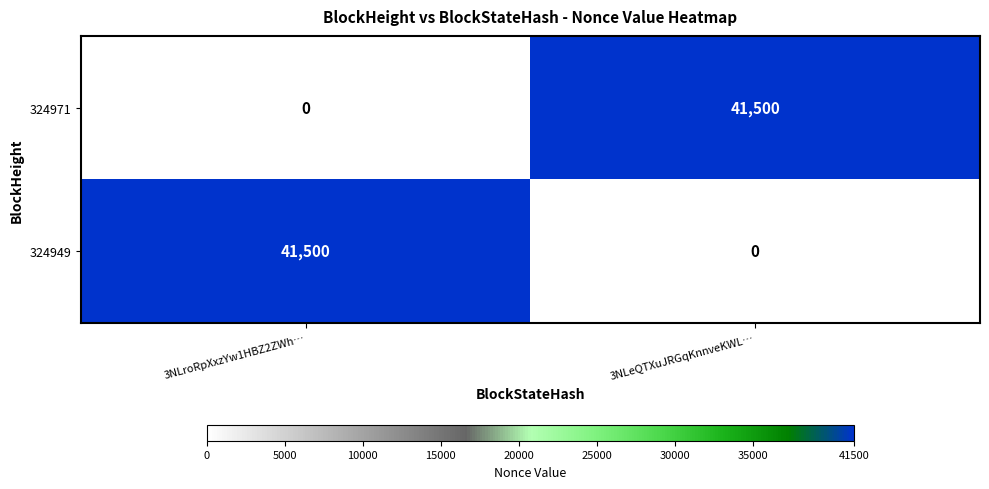

What is the highest value of the 324949 series?

41500